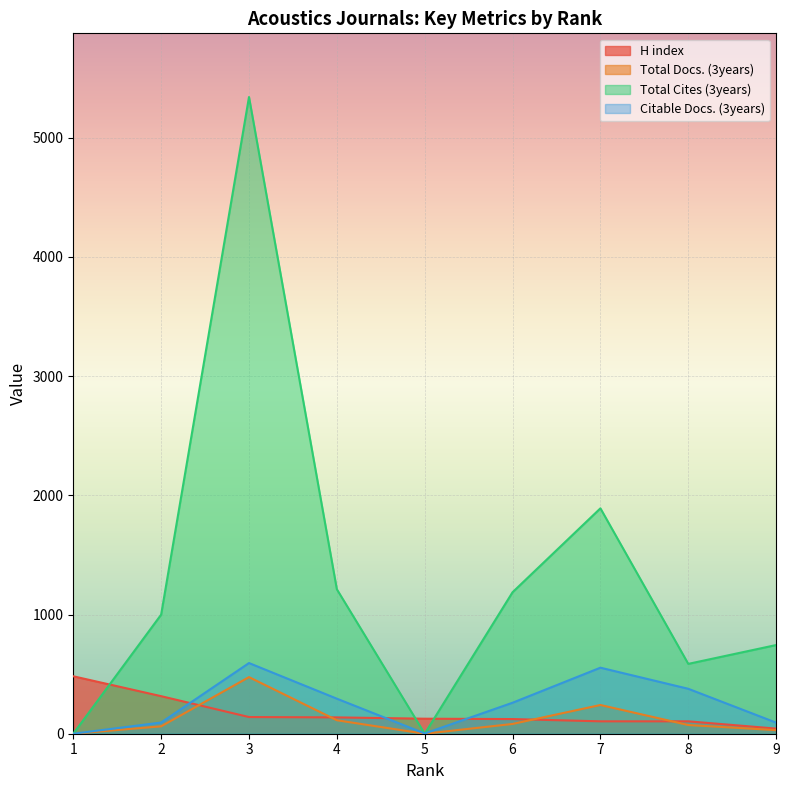

Rank the series by their maximum value, from highest to lowest.

Total Cites (3years), Citable Docs. (3years), H index, Total Docs. (3years)